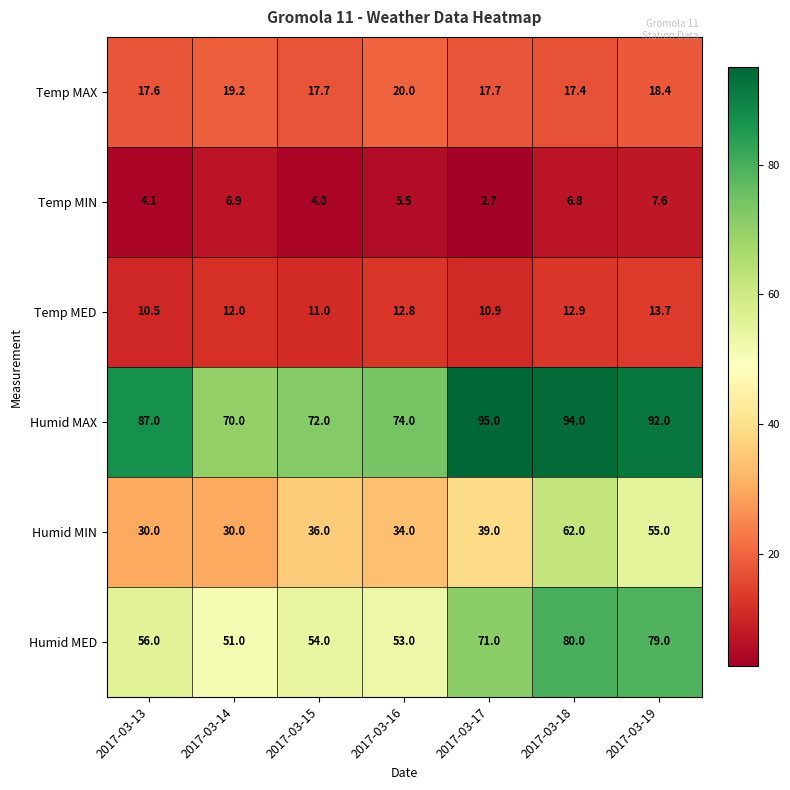

Which series has the widest spread of values?

Humid MIN